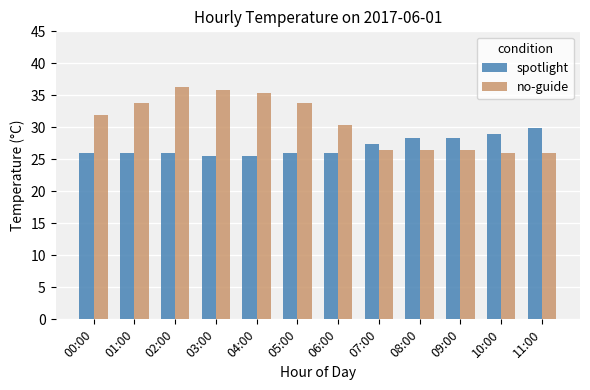

Is it true that no-guide equals 31.9 at 00:00?

True